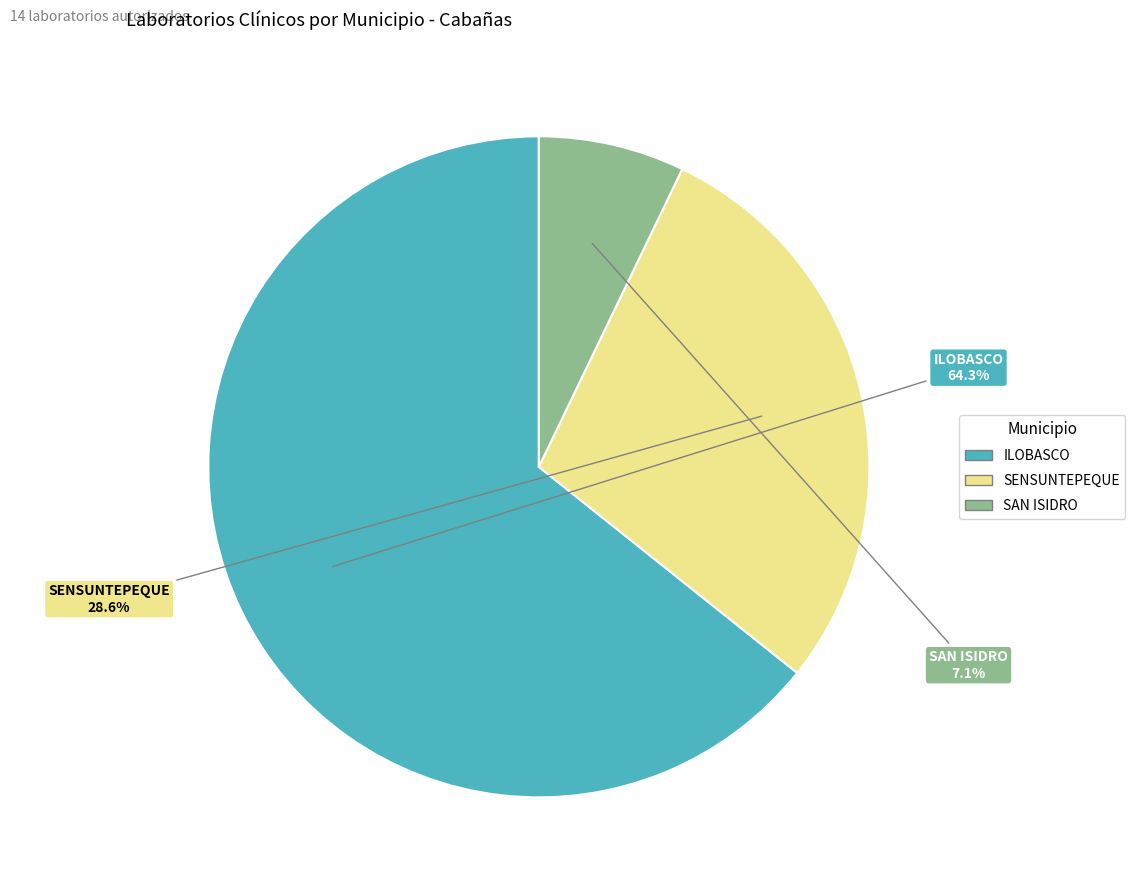

What percentage is the SAN ISIDRO slice, to the nearest percent?

7%